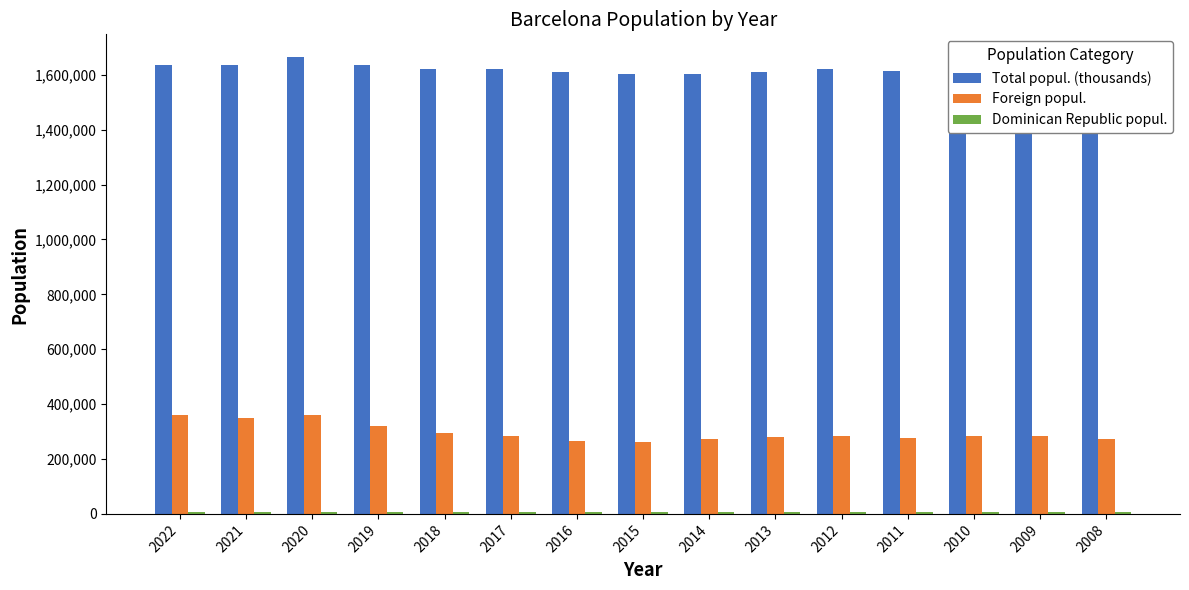

What is the difference between the maximum and minimum values in the Foreign popul. series?

97021